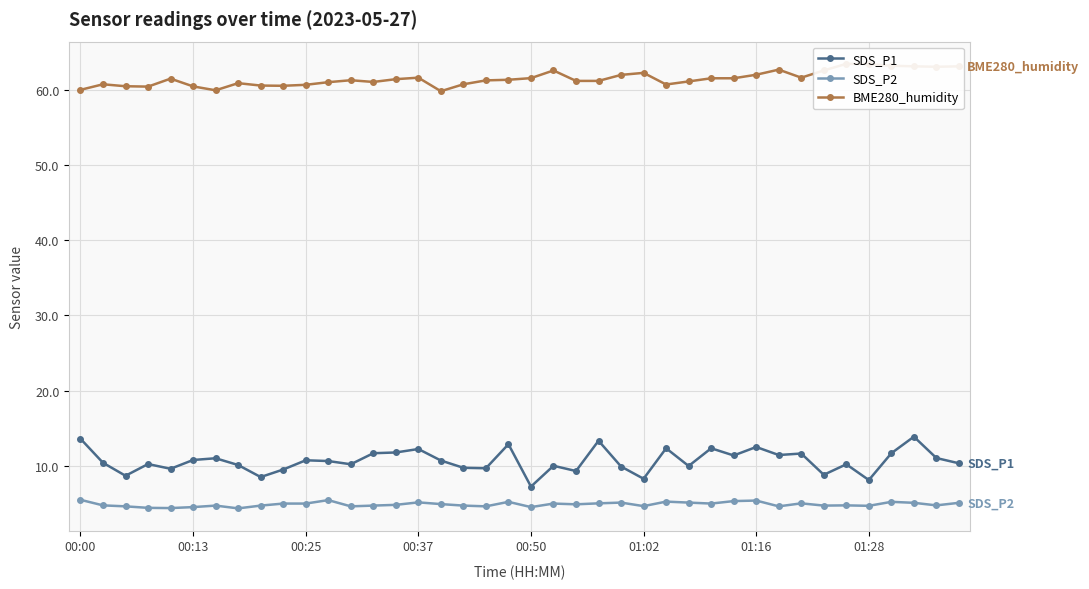

True or false: SDS_P2 has a value of 5.5 at 00:00.

True